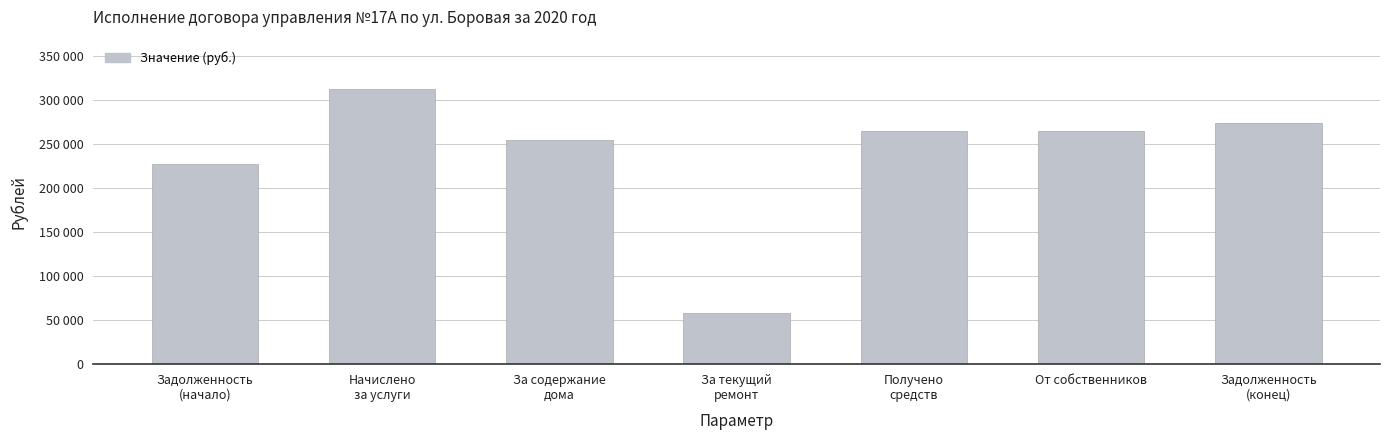

Reading left to right, extract all data points from this chart.

Задолженность
(начало)=226872.2	Начислено
за услуги=312449.0	За содержание
дома=254148.1	За текущий
ремонт=58300.9	Получено
средств=264834.6	От собственников=264834.6	Задолженность
(конец)=274486.6